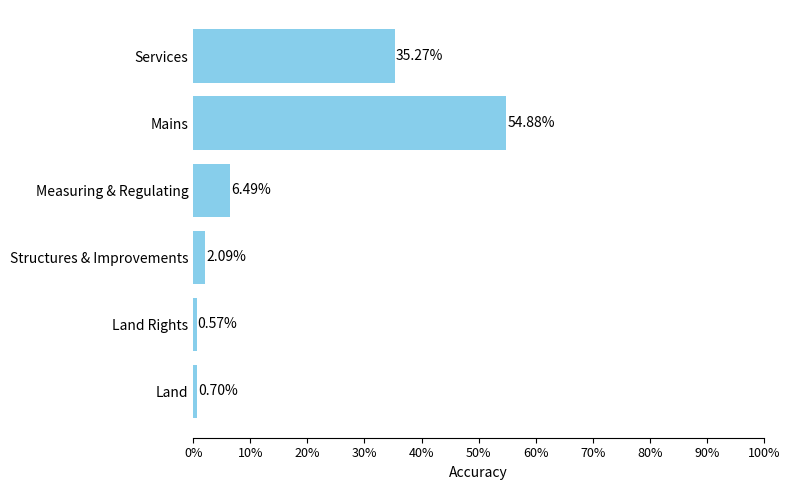

Does the chart contain stacked bars?

No